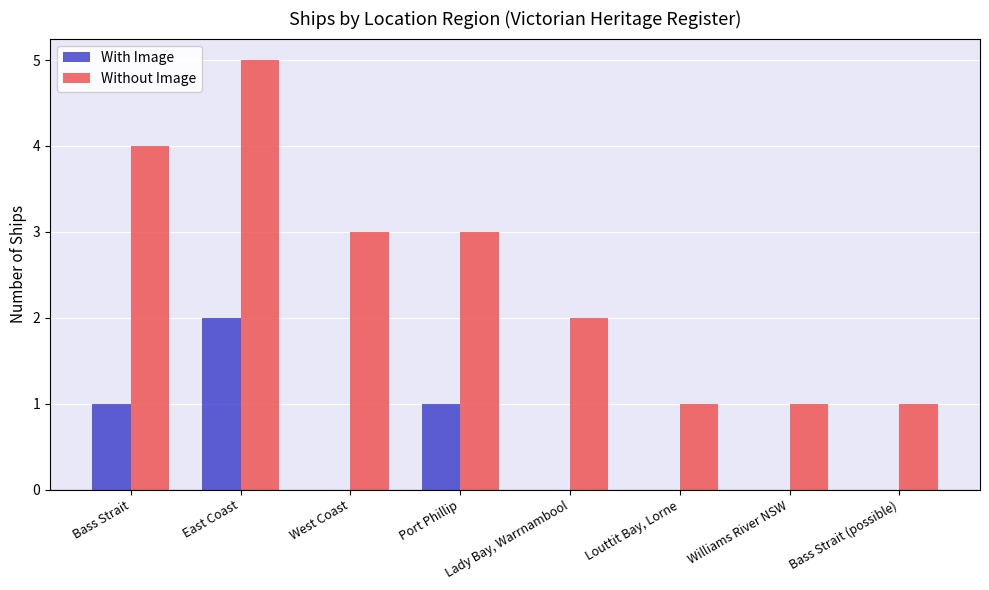

Count the Without Image values in the range 1 to 4.

7